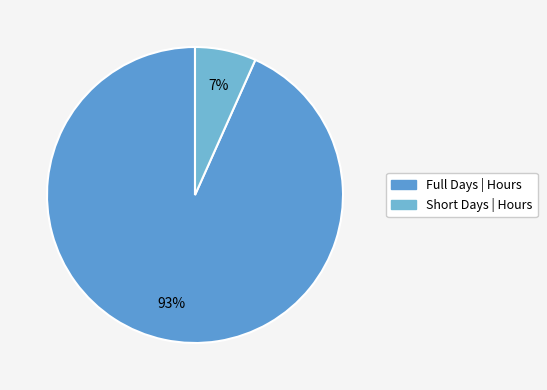

How many slices are in this pie chart?

2